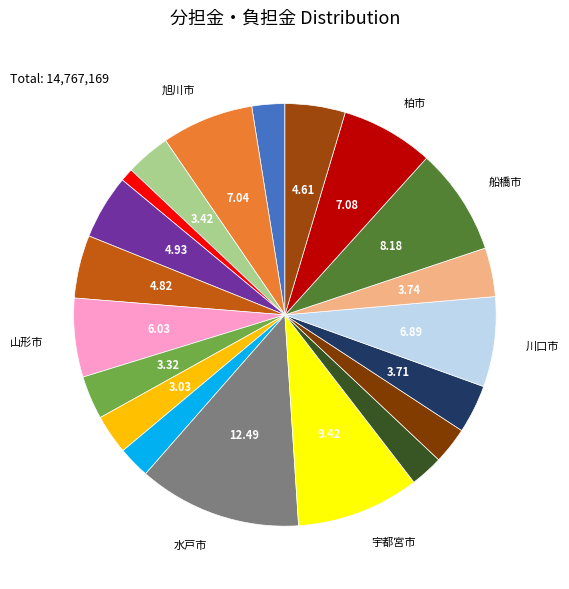

How many slices are in this pie chart?

20